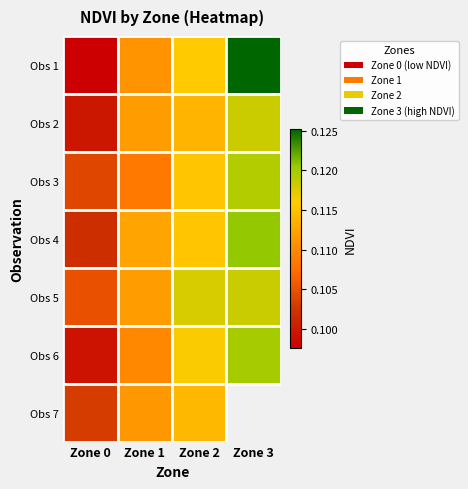

True or false: Obs 7 has a value of 0.1 at Zone 0.

True